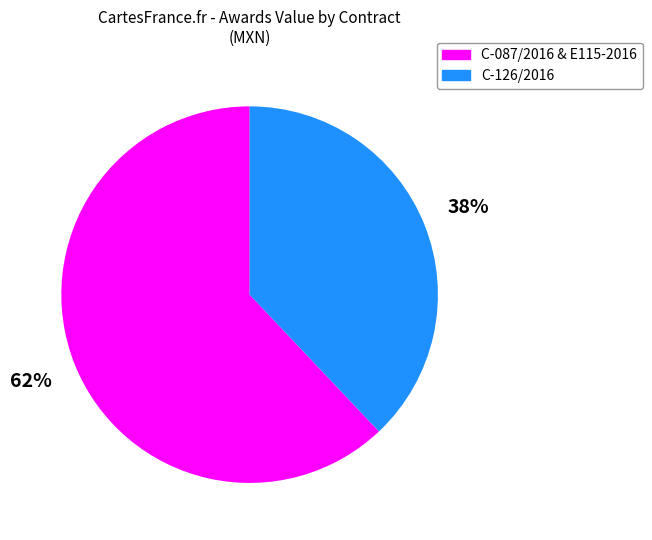

To the nearest percent, what is the average slice percentage?

50%